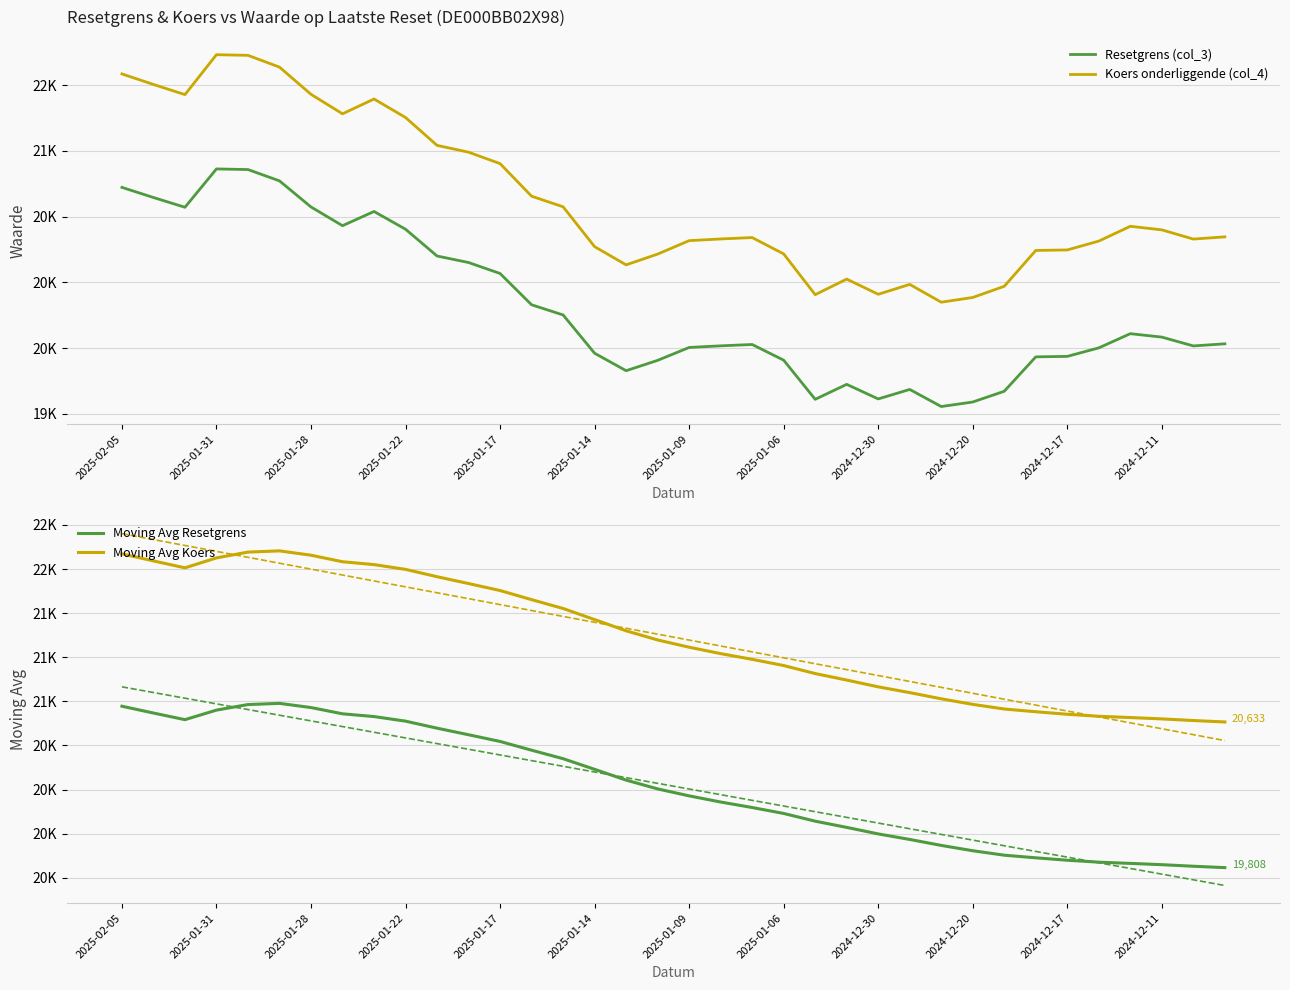

Is this an area chart (filled region under the line)?

No